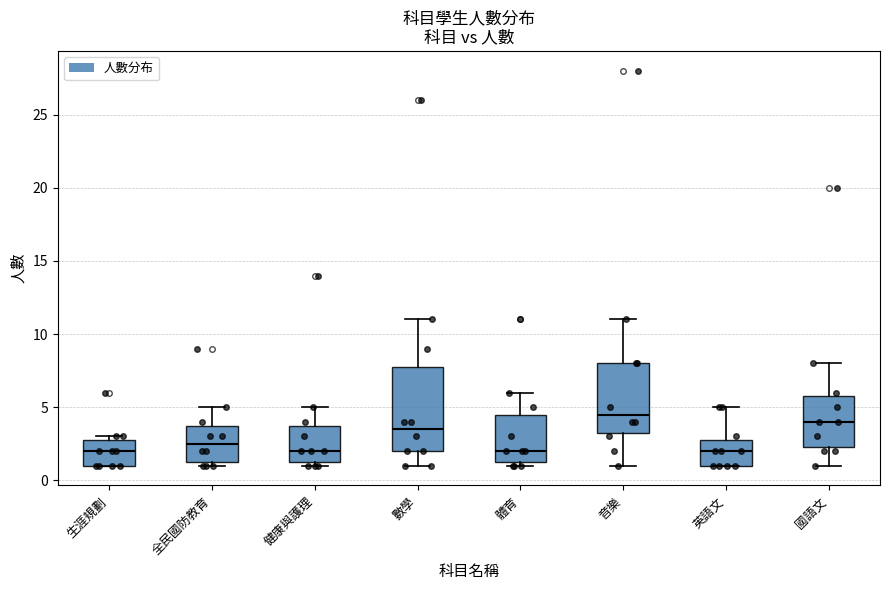

Reading left to right, read every box against the y-axis: the position of its median line, the range the box covers, and the ends of its whiskers. The values are not printed on the chart, so give them approximately, as read against the axis.

生涯規劃: median 2.0, box 1.0 to 3.0, whiskers 1.0 to 3.0 (just above the box's upper edge)
全民國防教育: median 2.5, box 1.5 to 4.0, whiskers 1.0 to 5.0
健康與護理: median 2.0, box 1.5 to 4.0, whiskers 1.0 to 5.0
數學: median 3.5, box 2.0 to 8.0, whiskers 1.0 to 11.0
體育: median 2.0, box 1.5 to 4.5, whiskers 1.0 to 6.0
音樂: median 4.5, box 3.5 to 8.0, whiskers 1.0 to 11.0
英語文: median 2.0, box 1.0 to 3.0, whiskers 1.0 to 5.0
國語文: median 4.0, box 2.5 to 6.0, whiskers 1.0 to 8.0